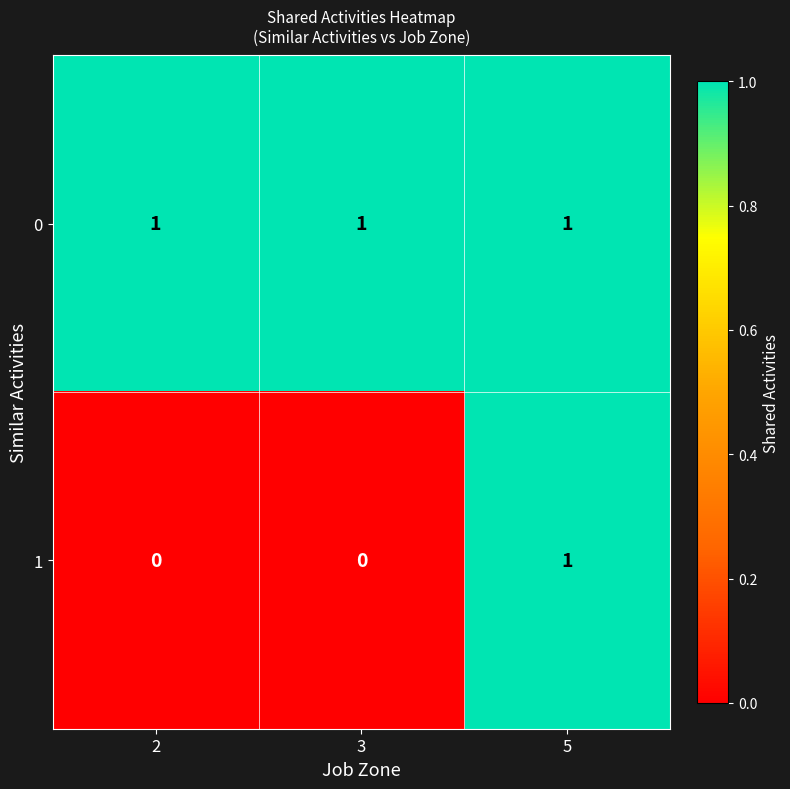

At which category is the sum across all series the highest?

5